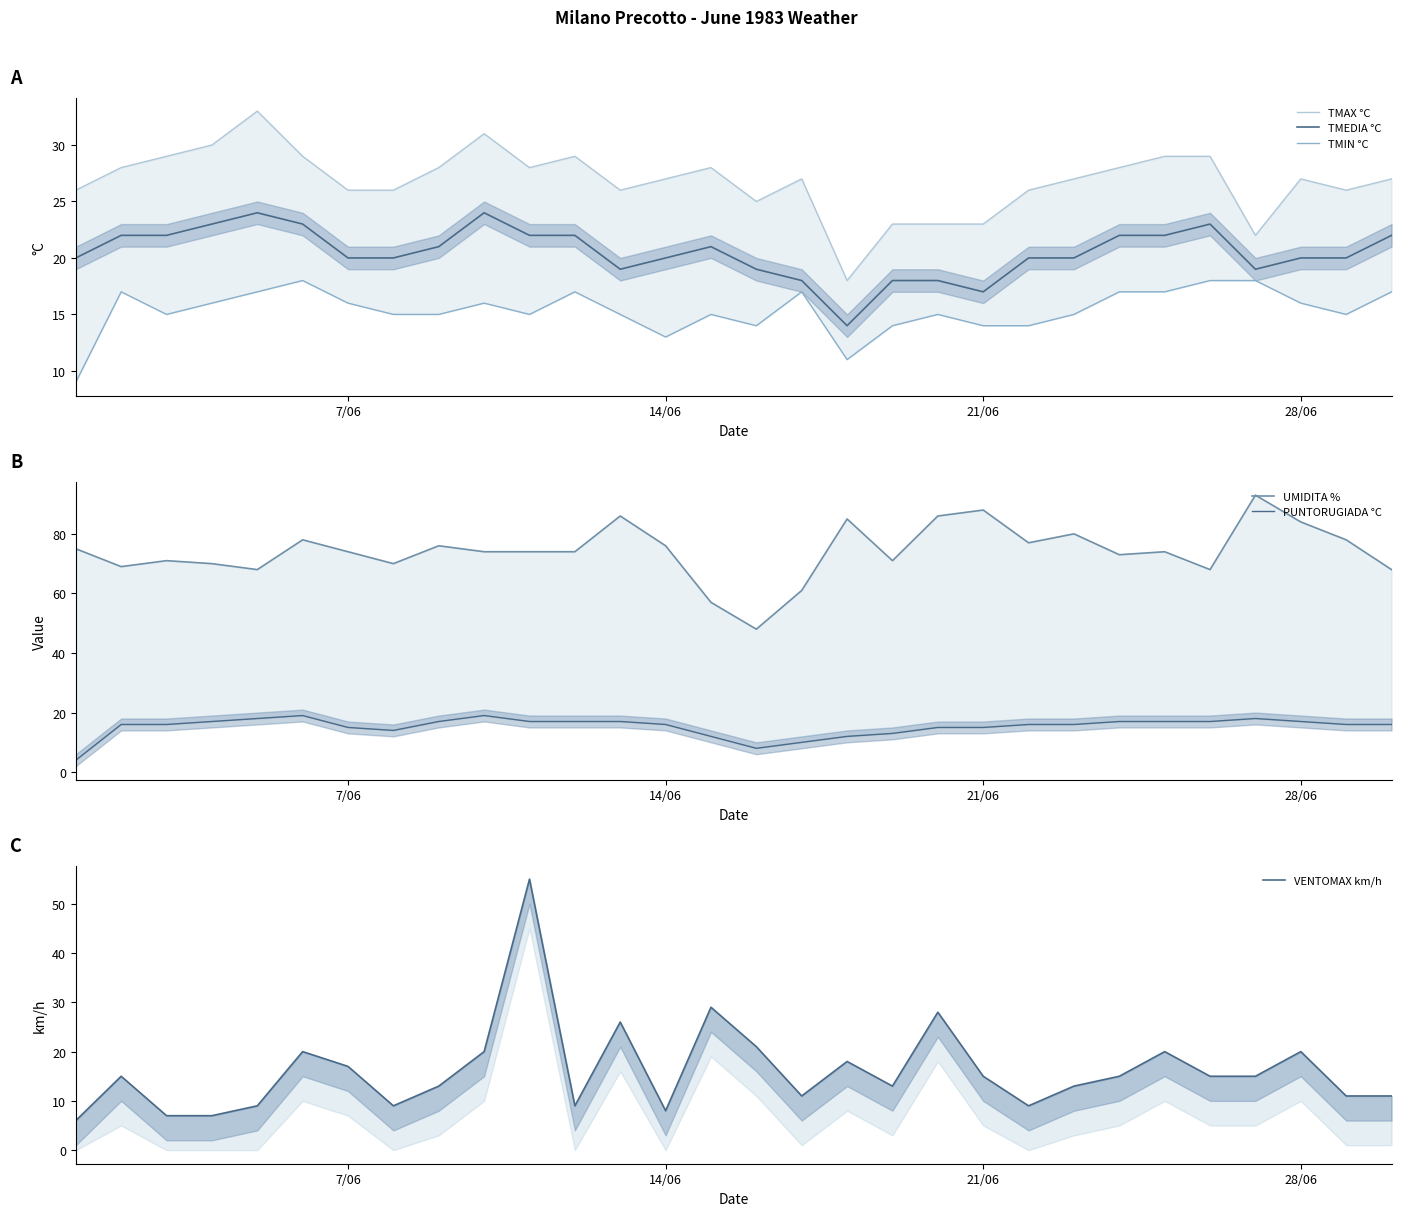

Reading left to right, what are all the values shown in this chart?

TMAX °C: 26	28	29	30	33	29	26	26	28	31	28	29	26	27	28	25	27	18	23	23	23	26	27	28	29	29	22	27	26	27
TMEDIA °C: 20	22	22	23	24	23	20	20	21	24	22	22	19	20	21	19	18	14	18	18	17	20	20	22	22	23	19	20	20	22
TMIN °C: 9	17	15	16	17	18	16	15	15	16	15	17	15	13	15	14	17	11	14	15	14	14	15	17	17	18	18	16	15	17
UMIDITA %: 75	69	71	70	68	78	74	70	76	74	74	74	86	76	57	48	61	85	71	86	88	77	80	73	74	68	93	84	78	68
PUNTORUGIADA °C: 4	16	16	17	18	19	15	14	17	19	17	17	17	16	12	8	10	12	13	15	15	16	16	17	17	17	18	17	16	16
VENTOMAX km/h: 6	15	7	7	9	20	17	9	13	20	55	9	26	8	29	21	11	18	13	28	15	9	13	15	20	15	15	20	11	11